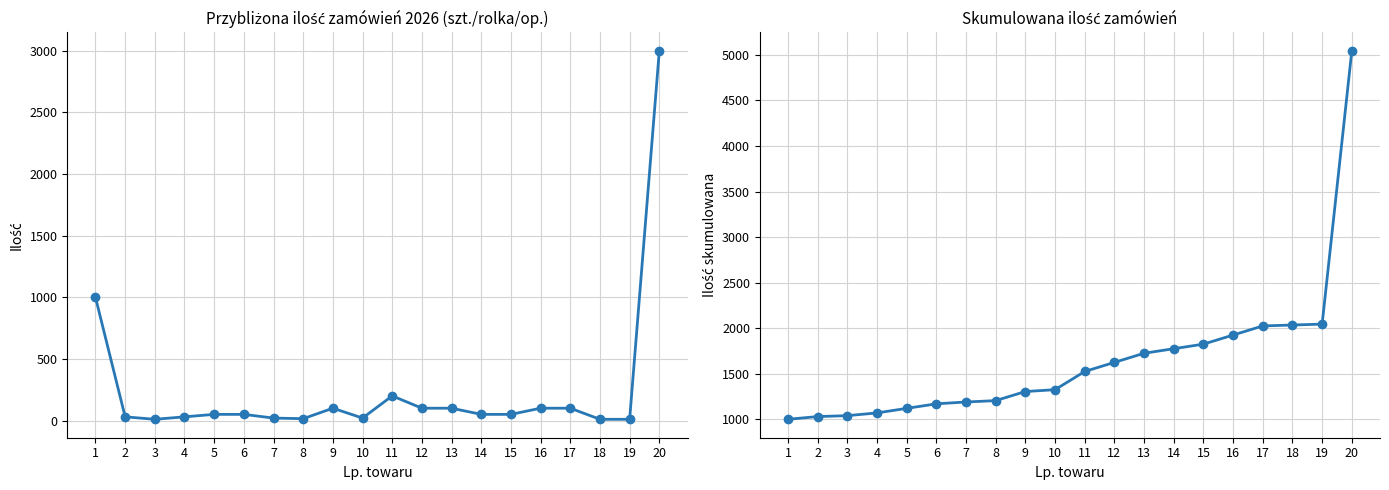

What is the difference between the maximum and minimum values in the Skumulowana ilość 2026r. series?

4045